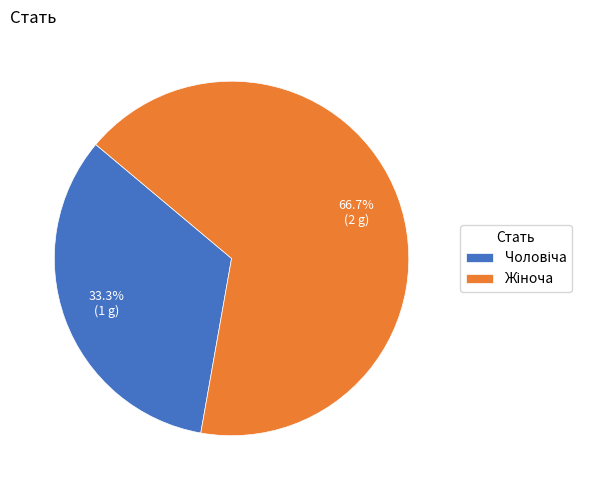

Does any single category account for the majority?

Yes